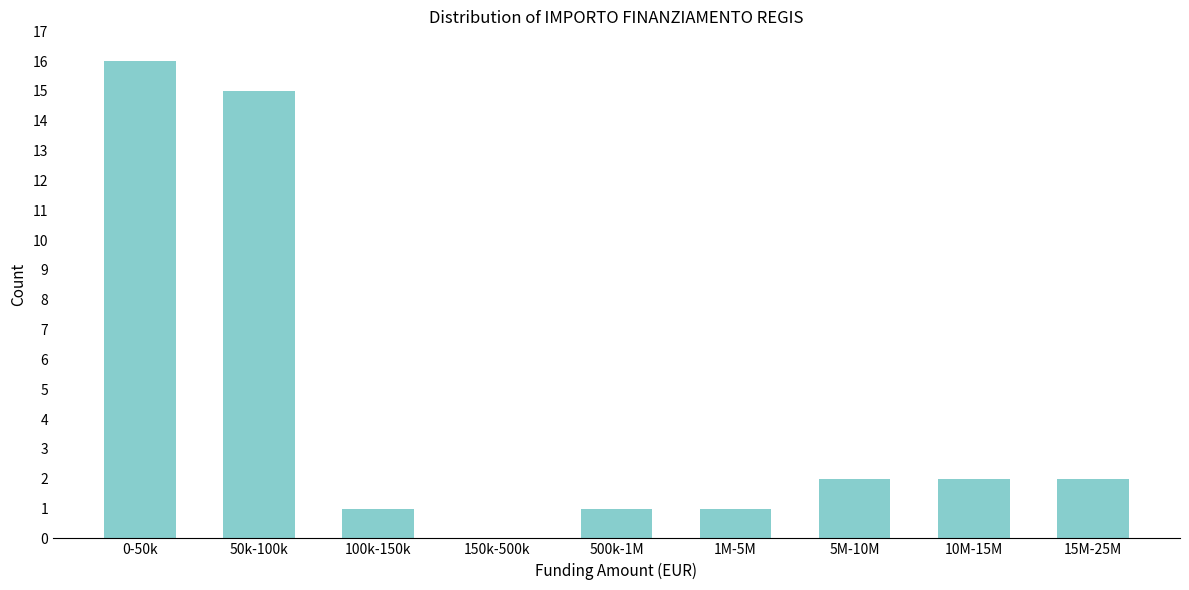

Reading left to right, what are all the values shown in this chart?

0-50k=16	50k-100k=15	100k-150k=1	150k-500k=0	500k-1M=1	1M-5M=1	5M-10M=2	10M-15M=2	15M-25M=2